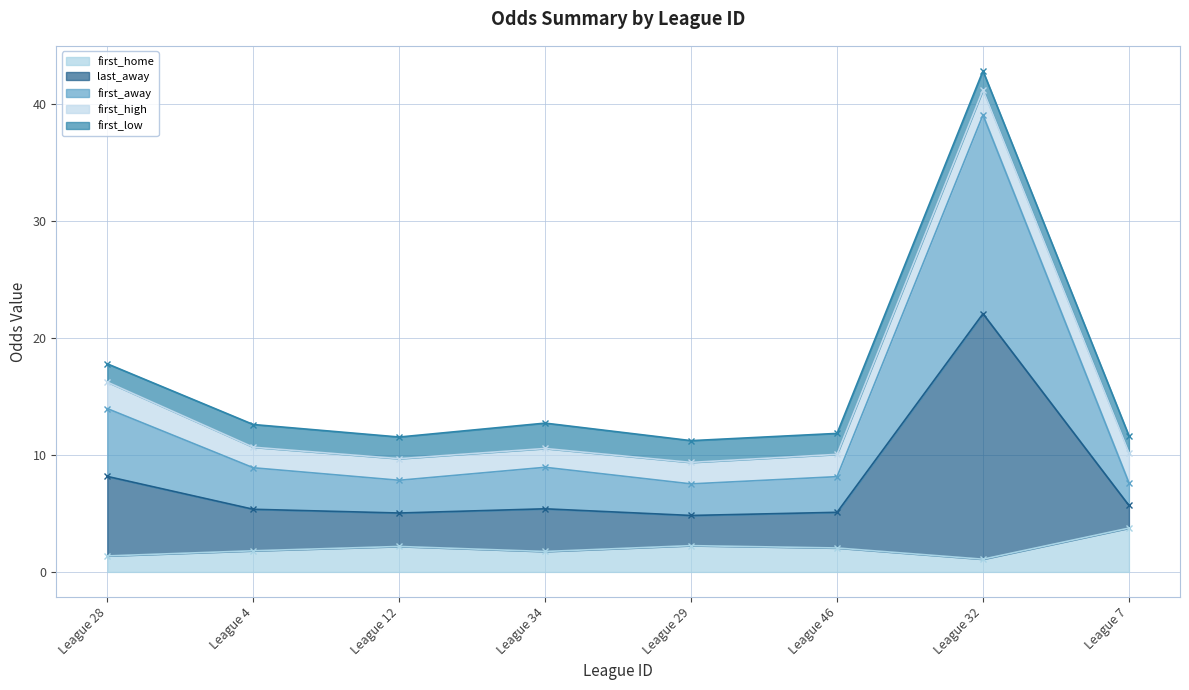

True or false: first_away and first_home cross at least once.

False